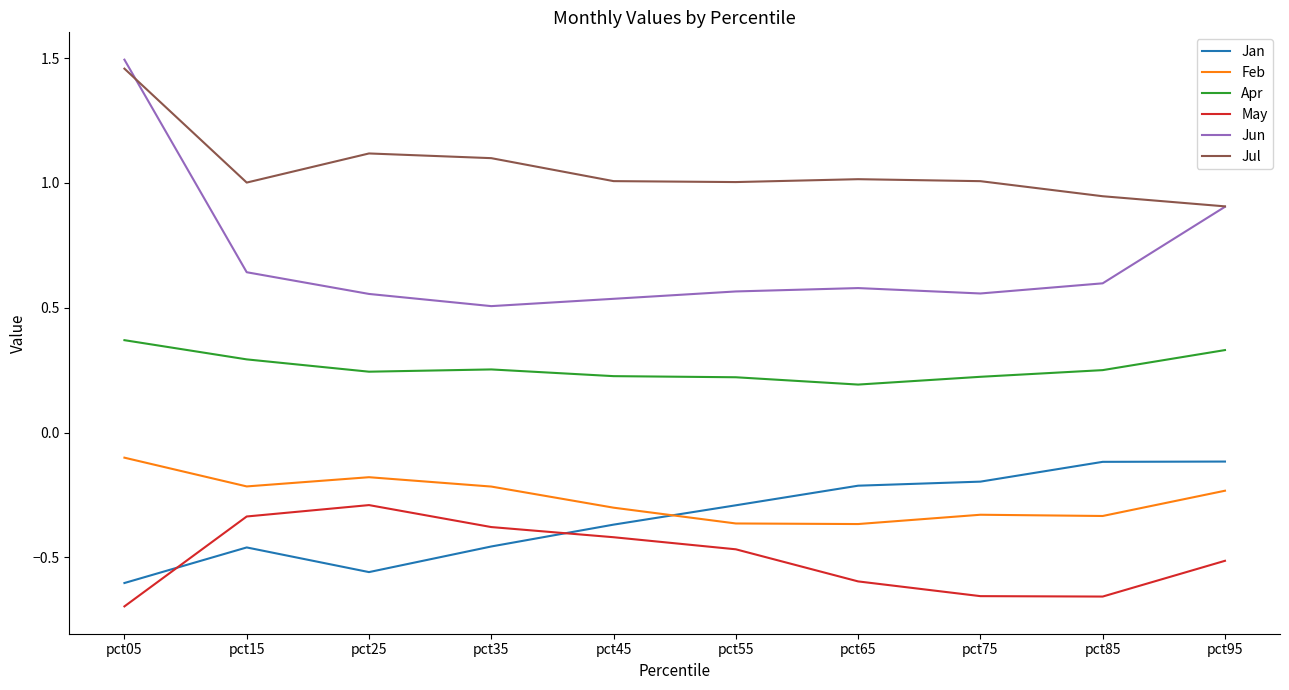

True or false: May and Jul cross at least once.

False